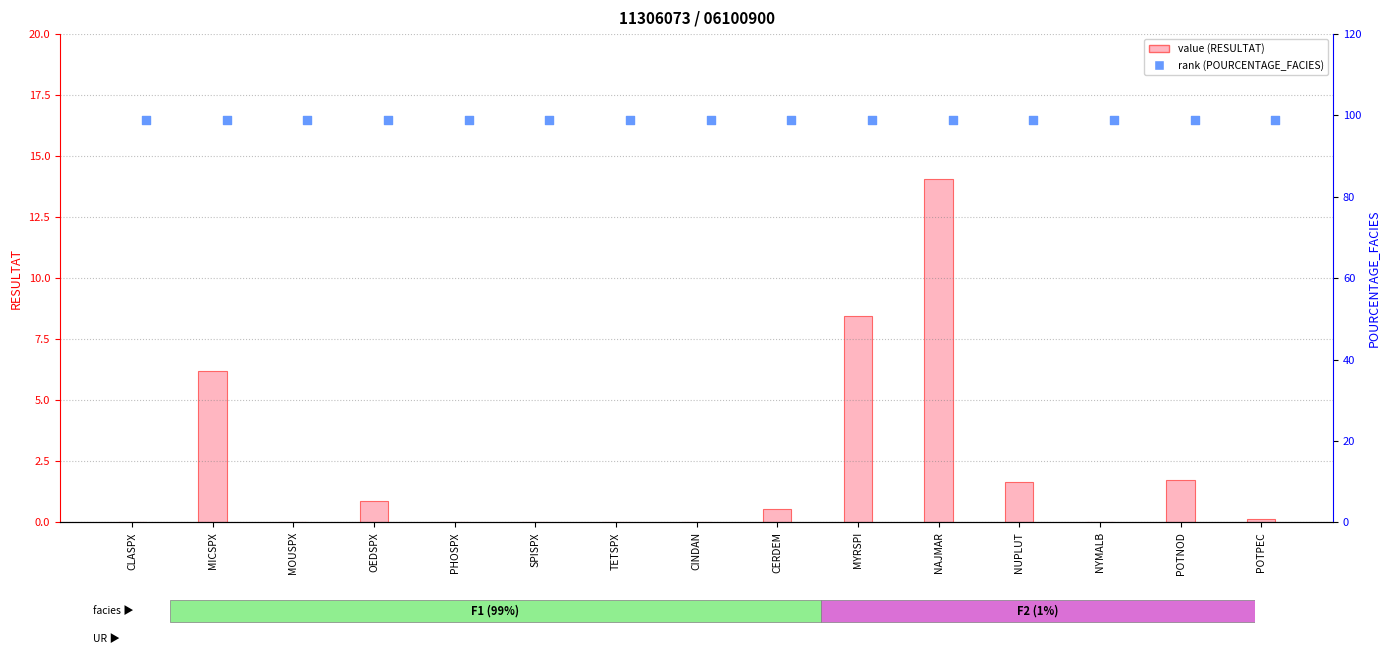

At how many categories does at least one series exceed 36?

15